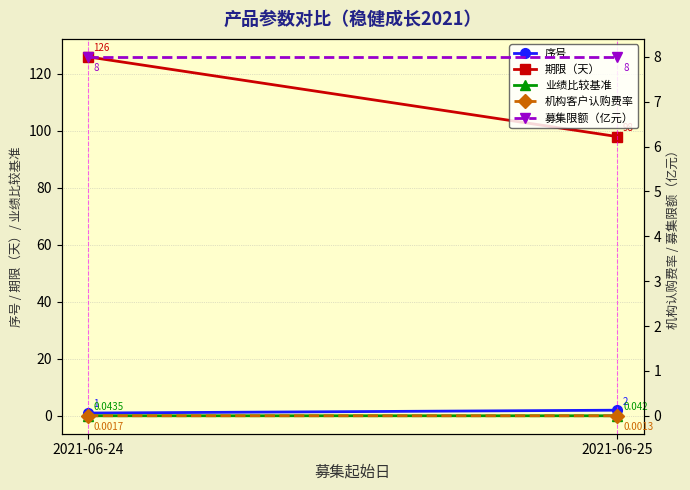

Which series has the largest total across all categories?

期限（天）